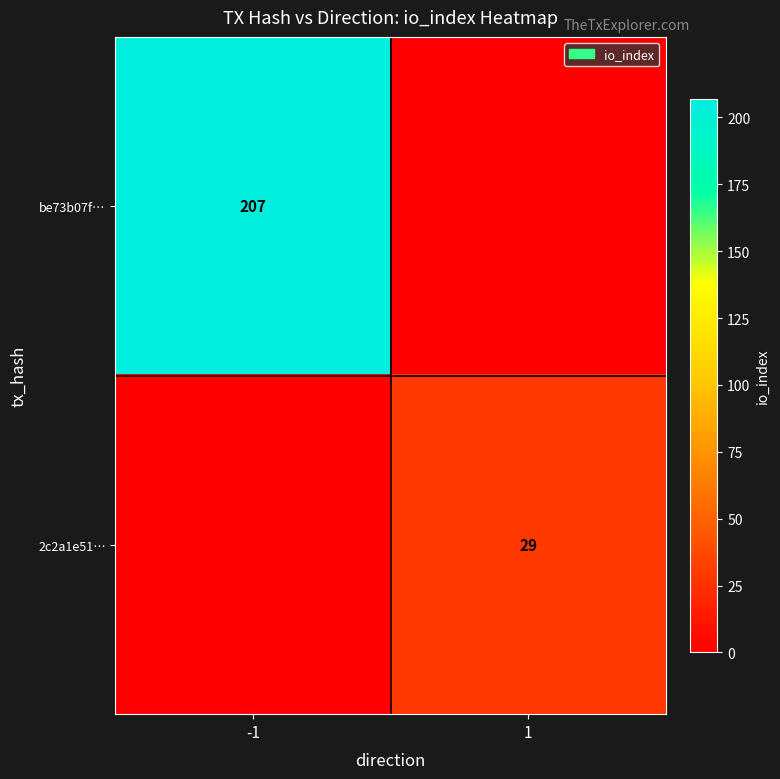

Is it true that be73b07f… equals 86 at -1?

False